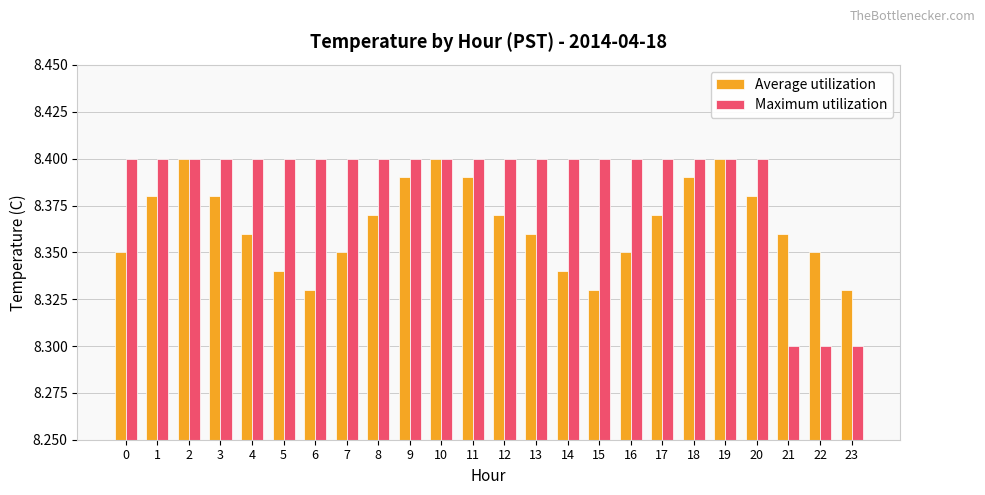

The value of Average utilization at 4 is 14.3. True or false?

False